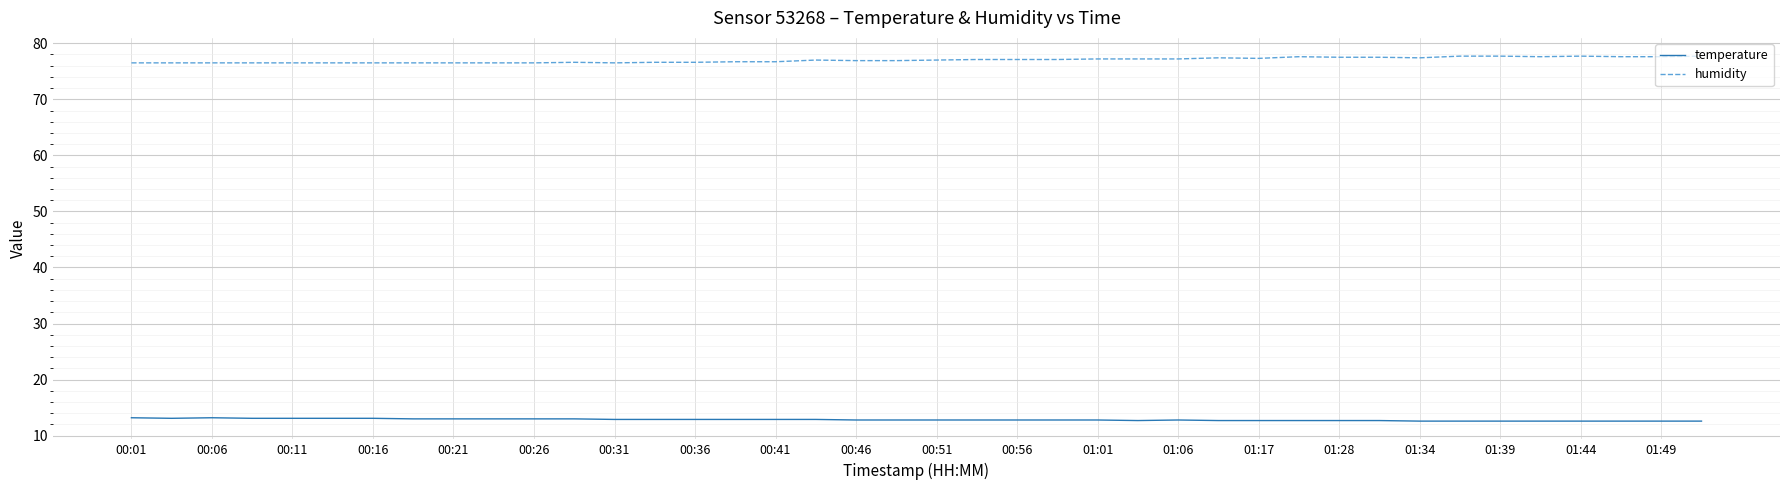

List the series in order of their peak value, highest first.

humidity, temperature